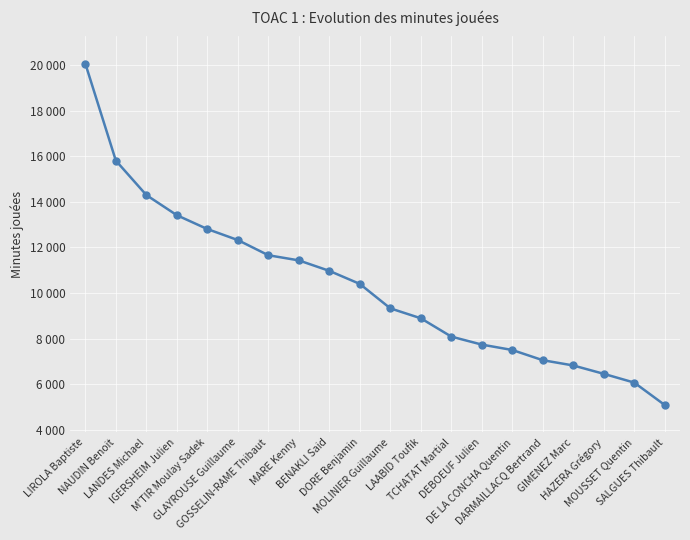

What is the greatest value displayed?

20065